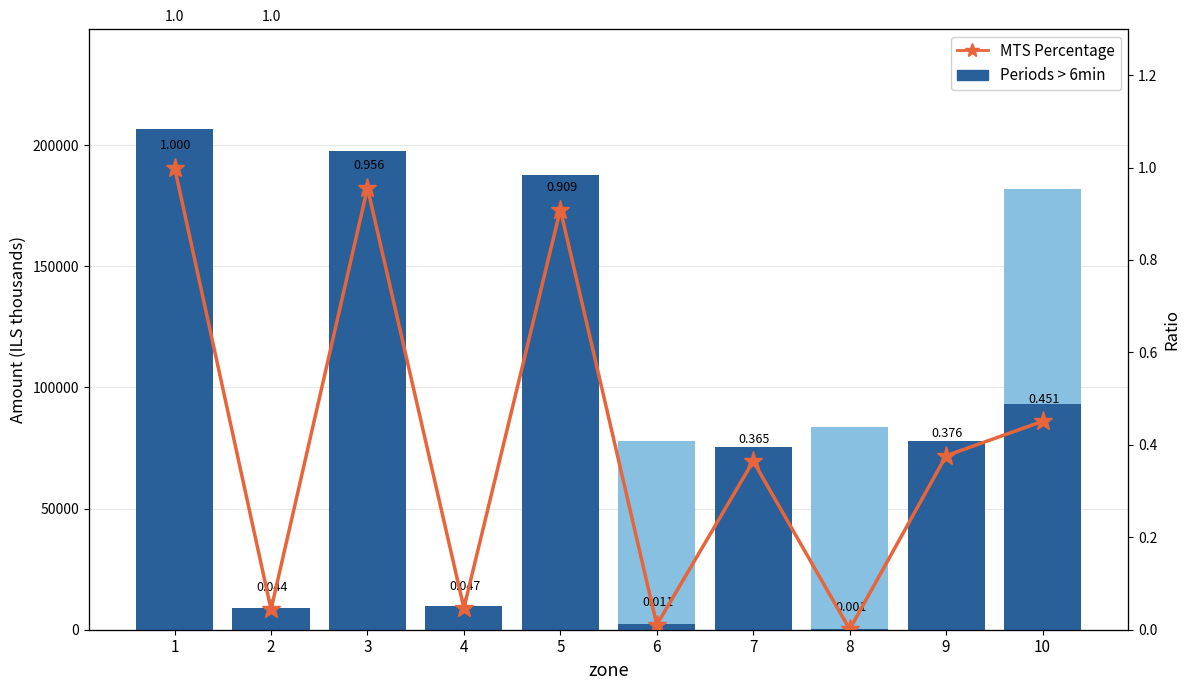

How many groups of bars are there?

10